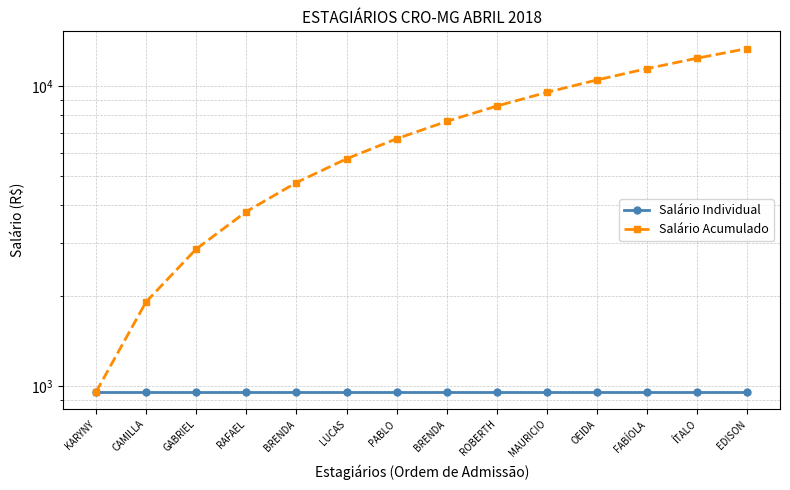

Reading right to left, extract all data points from this chart.

Salário Individual: 954	954	954	954	954	954	954	954	954	954	954	954	954	954
Salário Acumulado: 13356	12402	11448	10494	9540	8586	7632	6678	5724	4770	3816	2862	1908	954